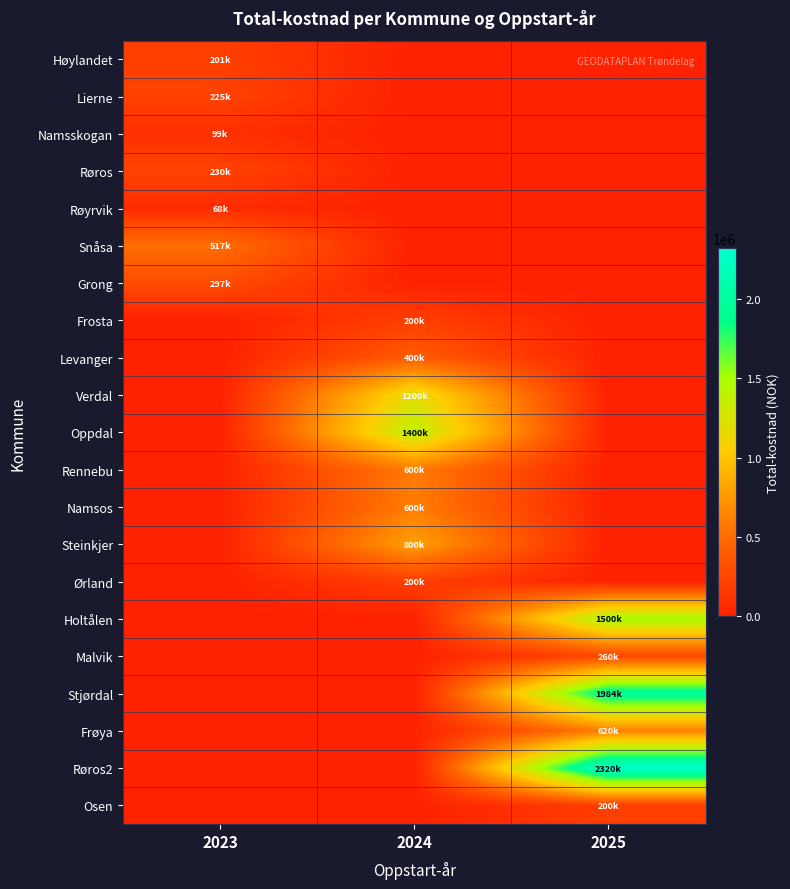

At 2024, list the series in order from largest to smallest.

Oppdal, Verdal, Steinkjer, Rennebu, Namsos, Levanger, Frosta, Ørland, Høylandet, Lierne, Namsskogan, Røros, Røyrvik, Snåsa, Grong, Holtålen, Malvik, Stjørdal, Frøya, Røros2, Osen